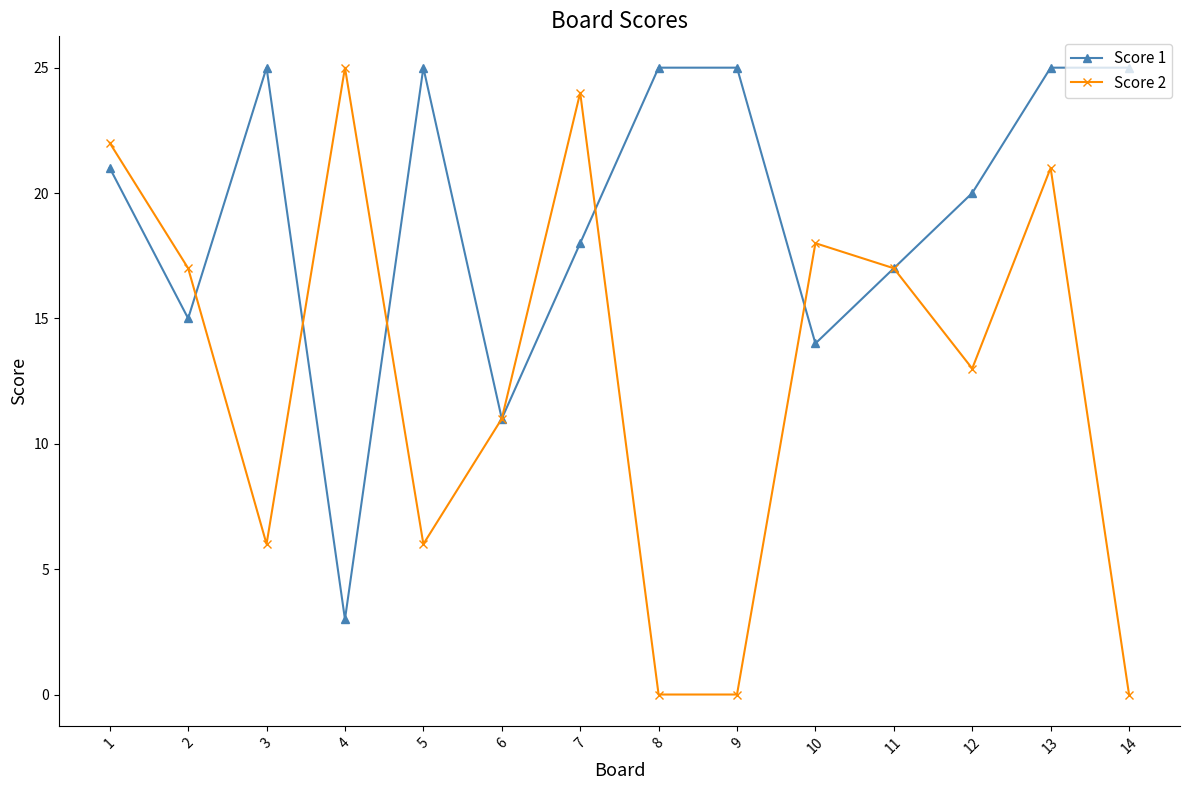

What is the maximum value shown in the chart?

25